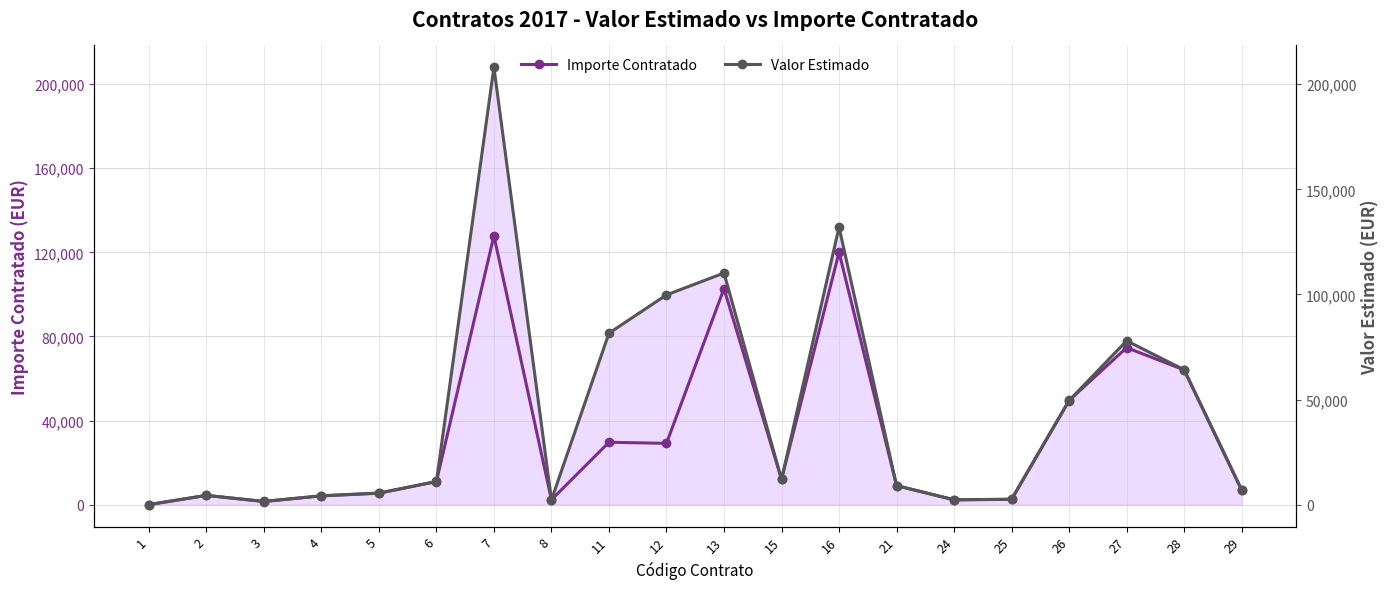

Where is Valor Estimado nearest to the value 104030?

12